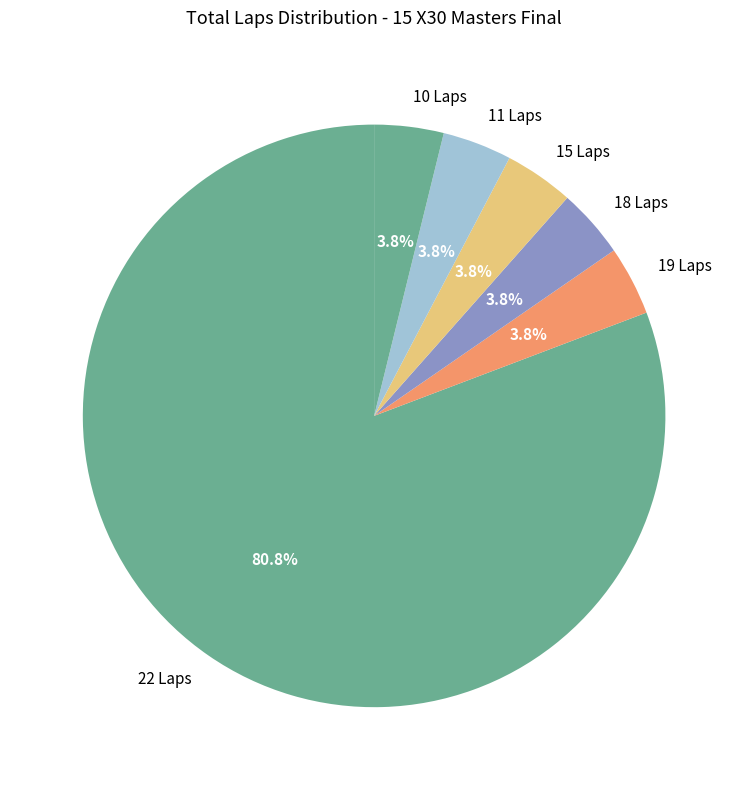

Does any single category account for the majority?

Yes